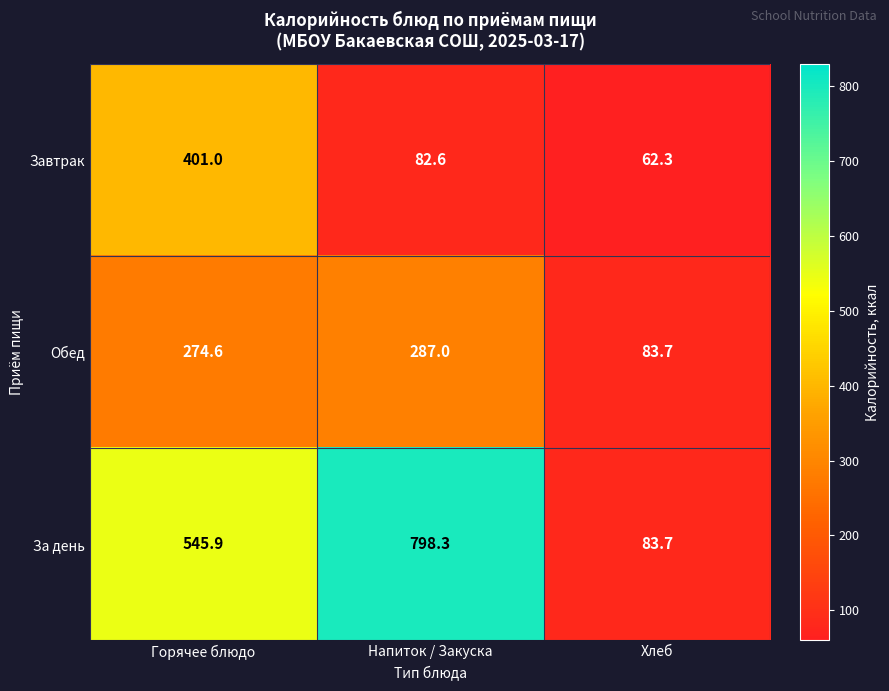

Reading left to right, transcribe all the data shown in this chart.

Завтрак: Горячее блюдо=401.0	Напиток / Закуска=82.6	Хлеб=62.3
Обед: Горячее блюдо=274.6	Напиток / Закуска=287.0	Хлеб=83.7
За день: Горячее блюдо=545.9	Напиток / Закуска=798.3	Хлеб=83.7